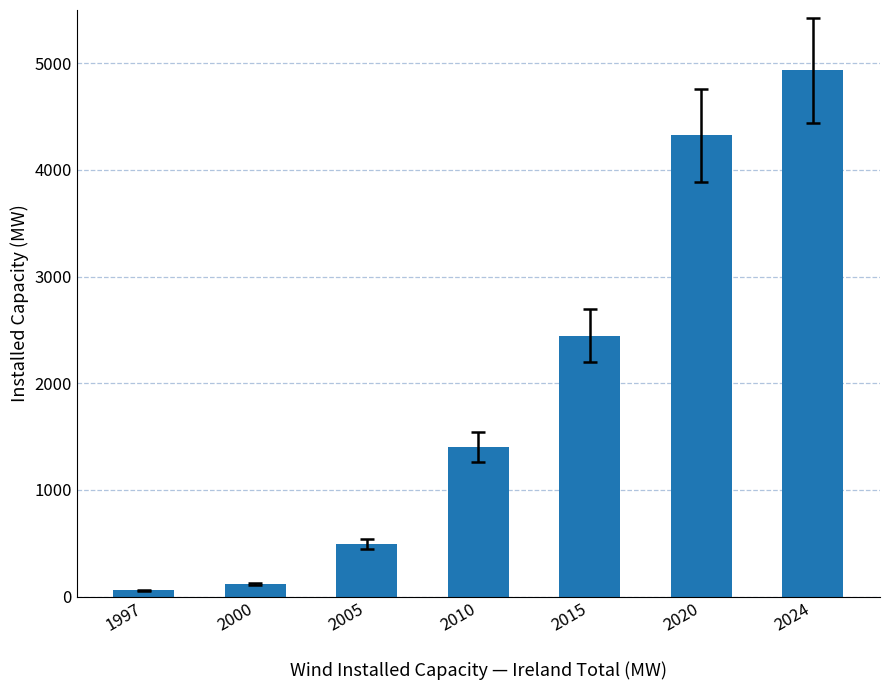

What is the value of the 1st bar from the left?

57.2